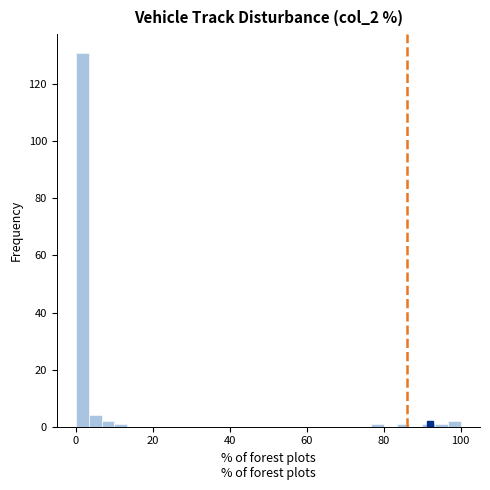

Read against the x-axis, roughly where is the centre of the tallest bar?

2